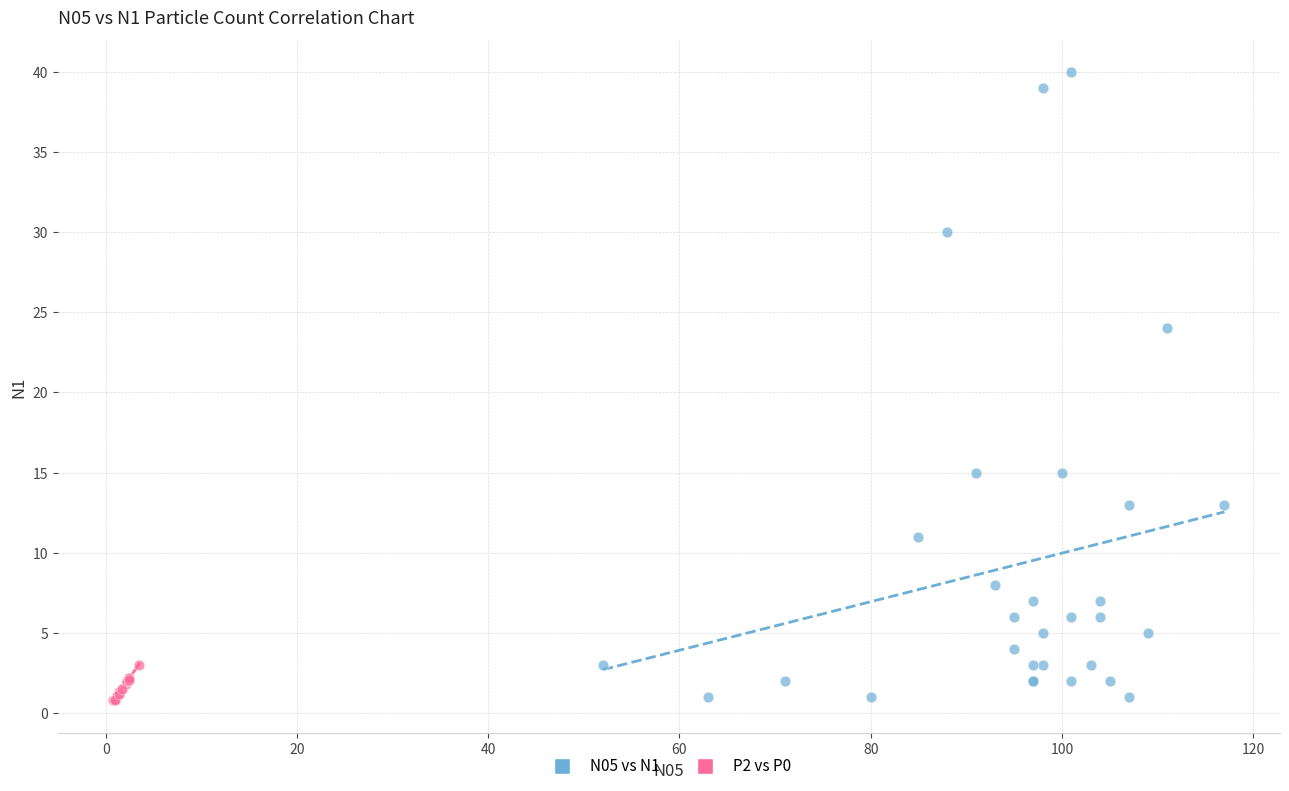

Which series contains the highest Y value?

N05 vs N1